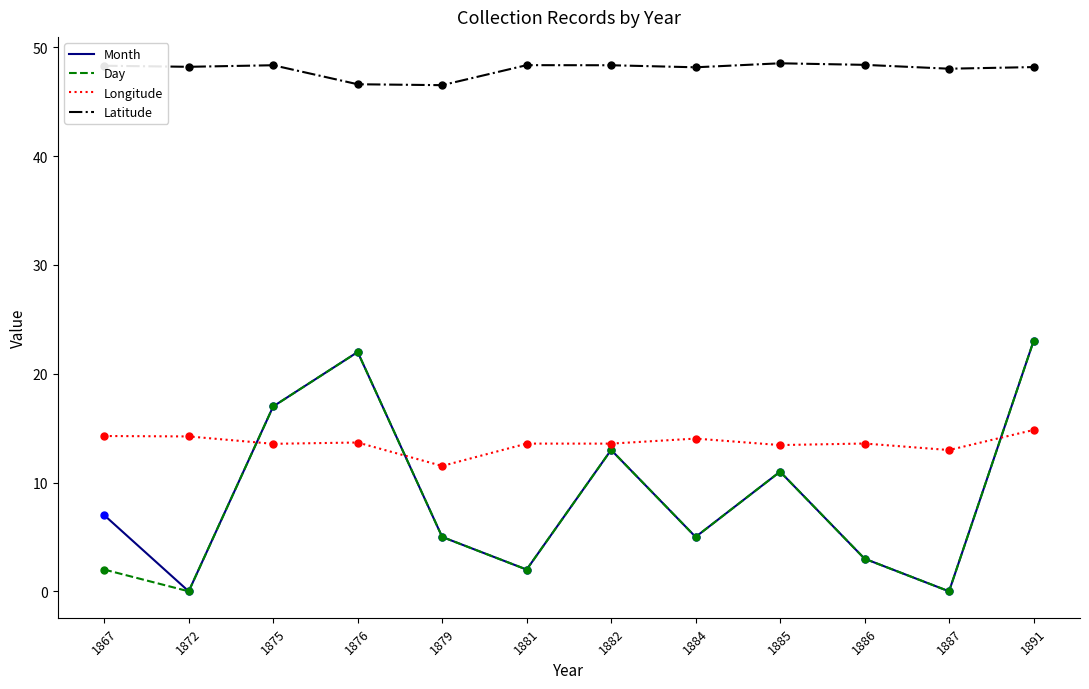

At how many categories does at least one series exceed 21?

12